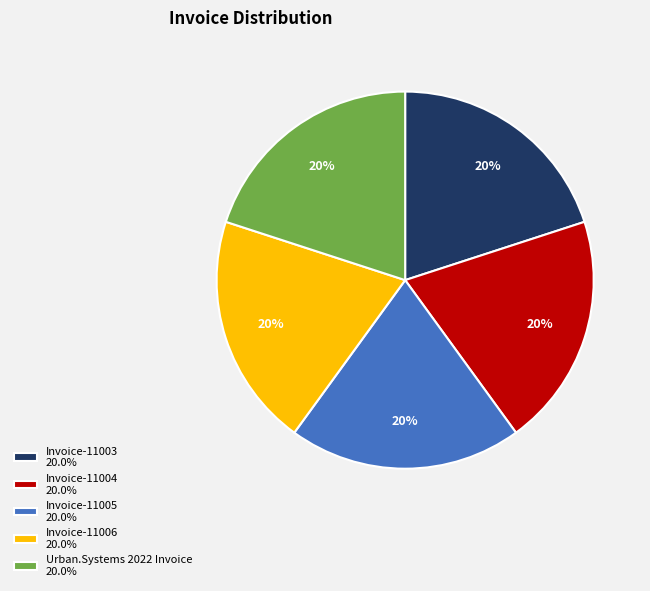

How many segments does this pie chart have?

5